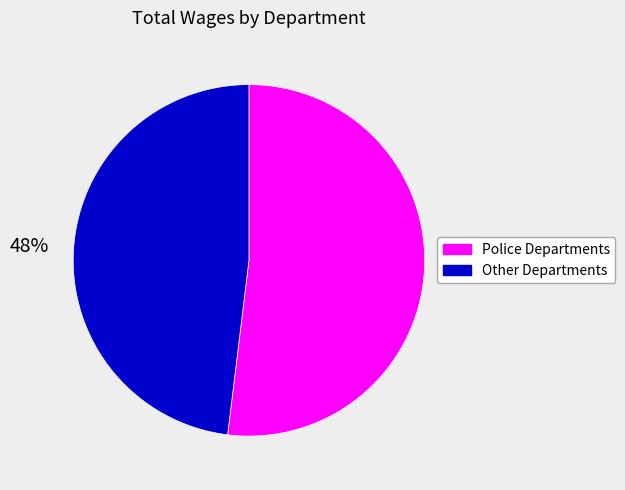

True or false: Police Departments accounts for 52% of the total.

True